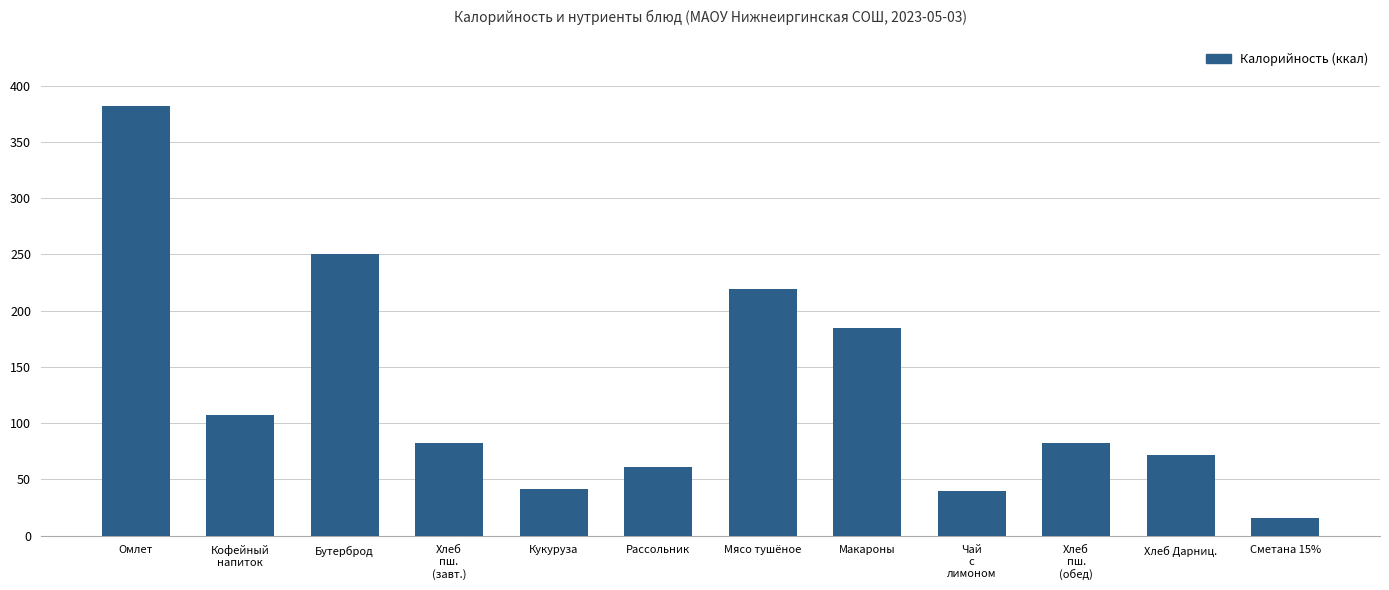

Does the chart contain stacked bars?

No